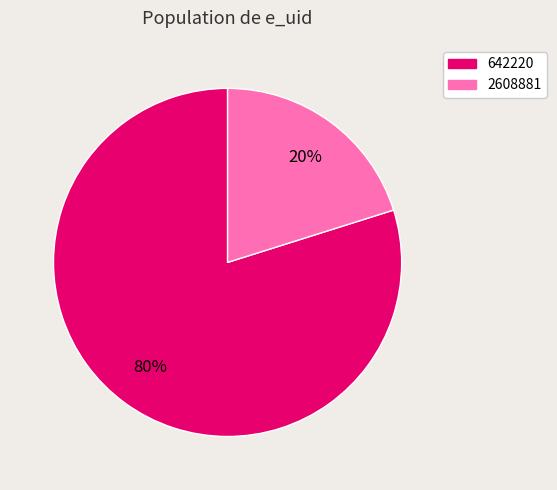

True or false: 2608881 accounts for 20% of the total.

True